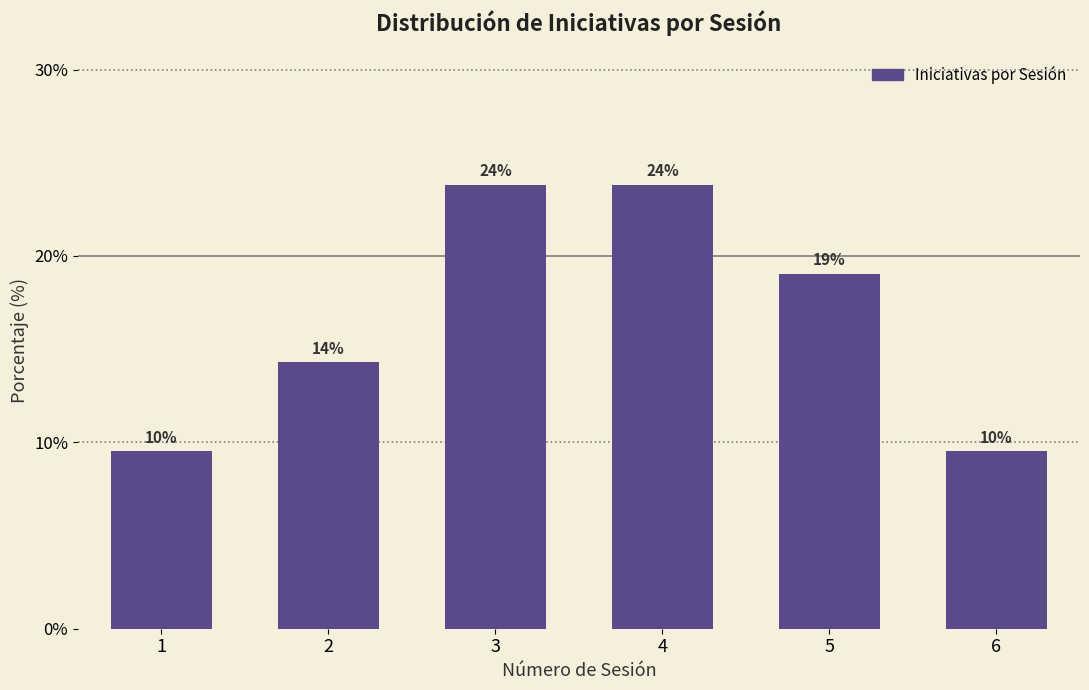

How many bars are there in total?

6